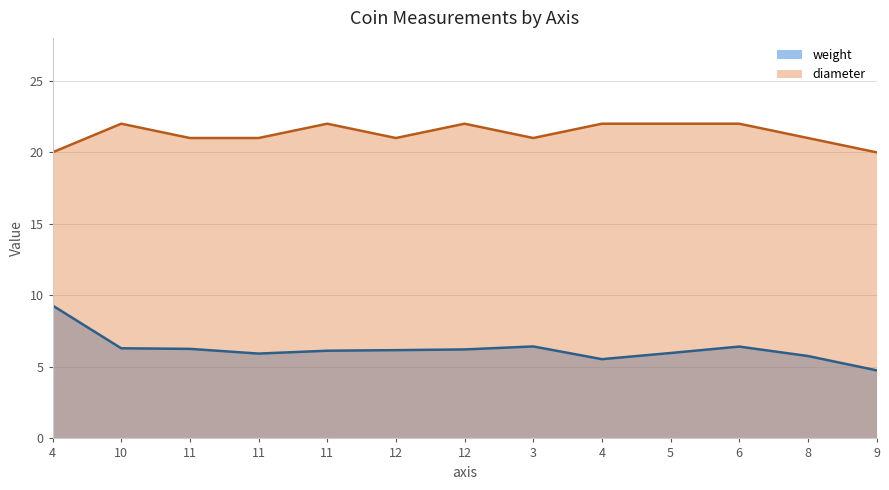

At which label does diameter first exceed 21?

10